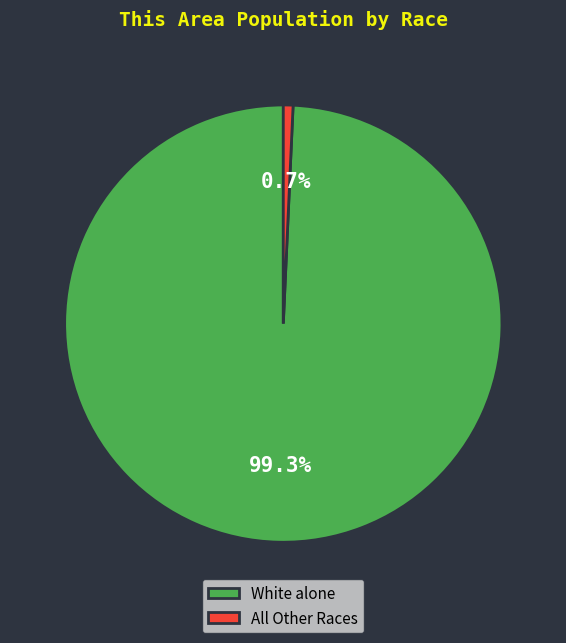

Which slice is the smallest?

All Other Races